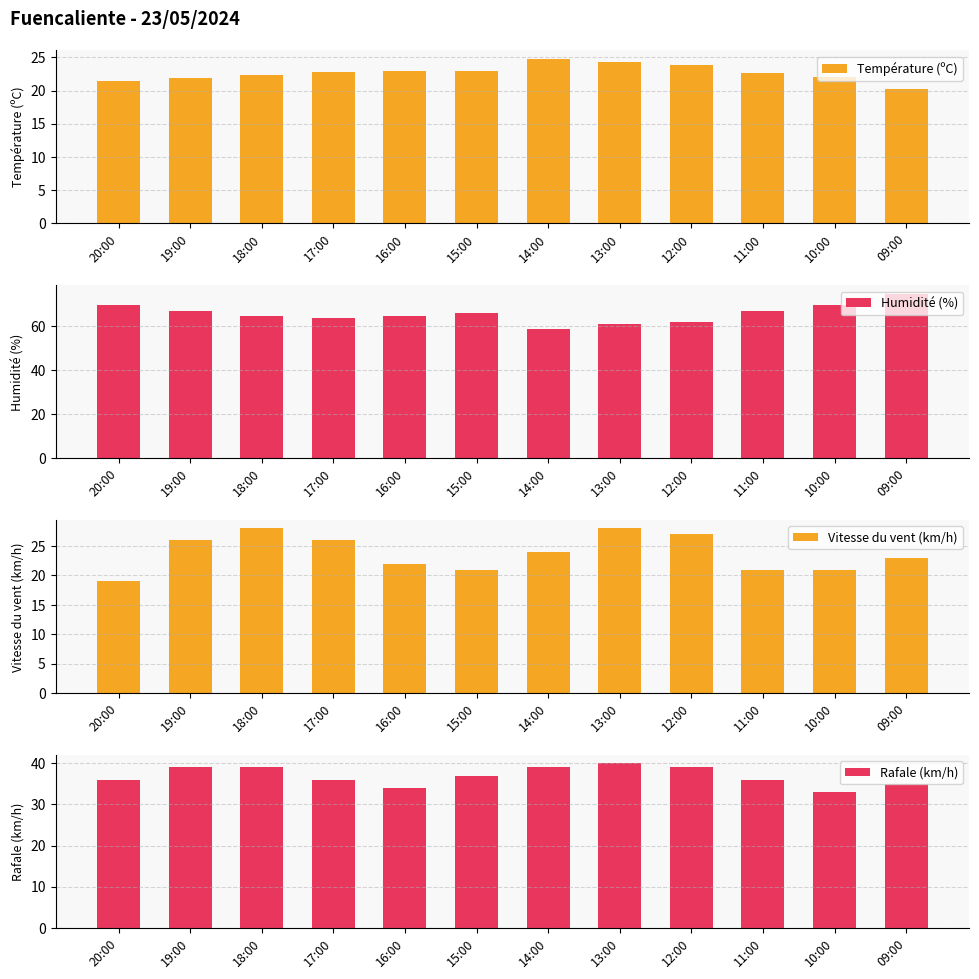

Which has a higher value, 09:00 or 11:00?

11:00